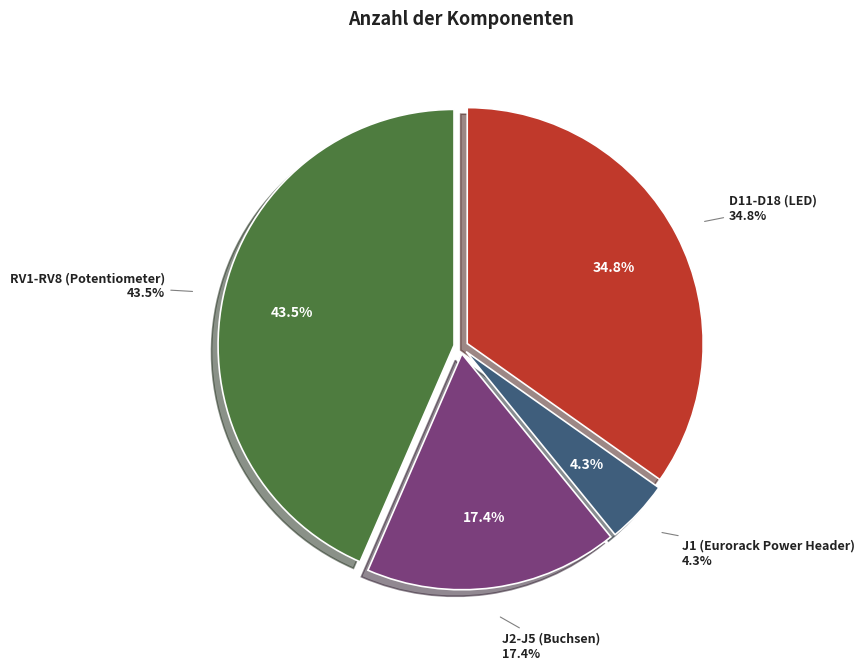

Which slice is the largest?

RV1-RV8 (Potentiometer)